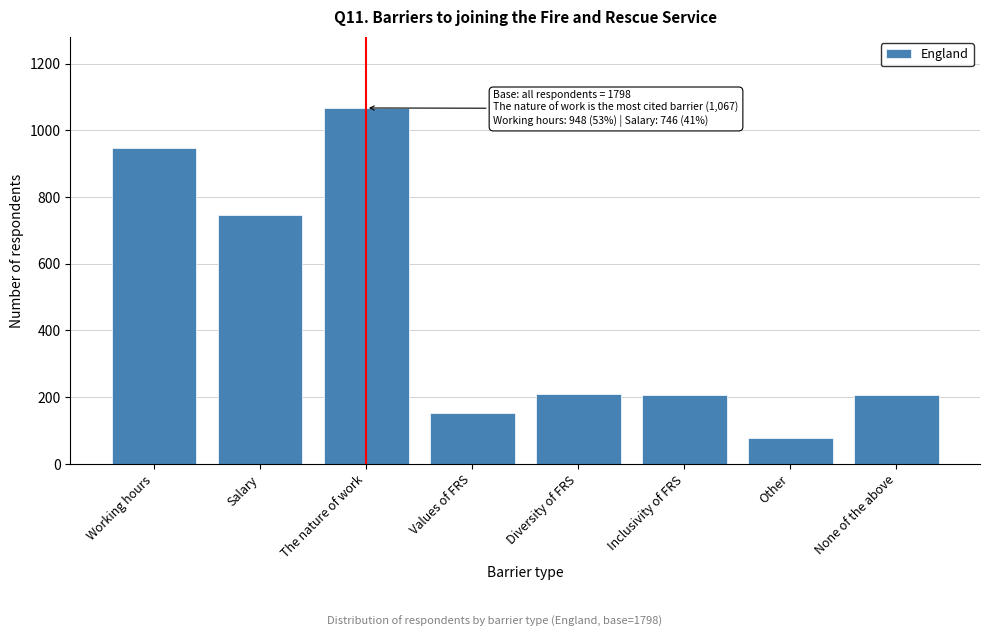

Between None of the above and The nature of work, which is larger?

The nature of work